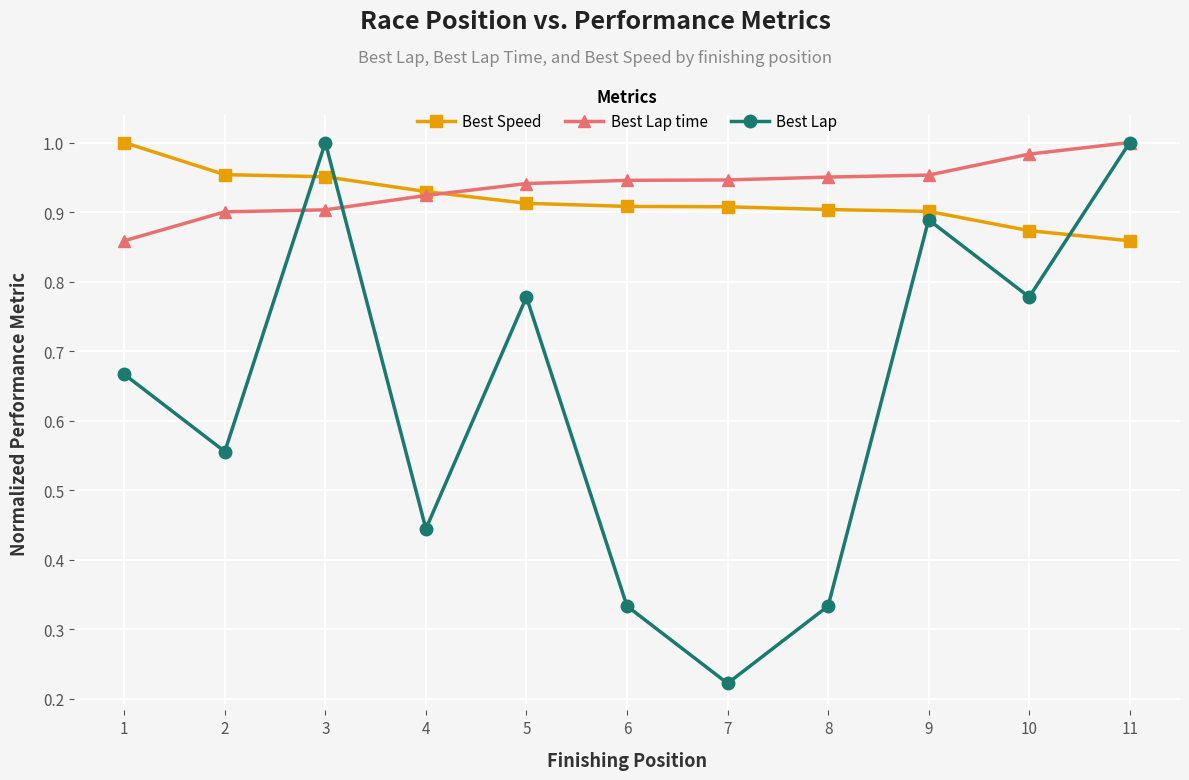

What is the total value across all series at 11?

2.9